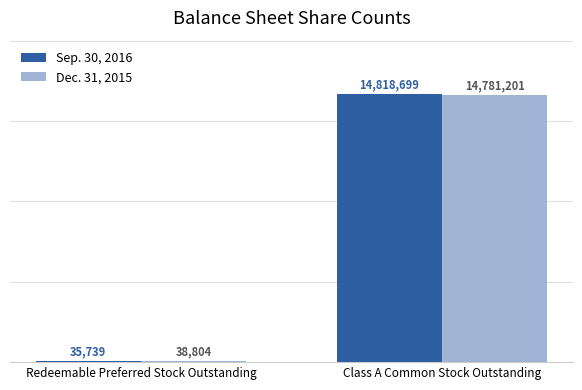

The value of Dec. 31, 2015 at Redeemable Preferred Stock Outstanding is 38804. True or false?

True